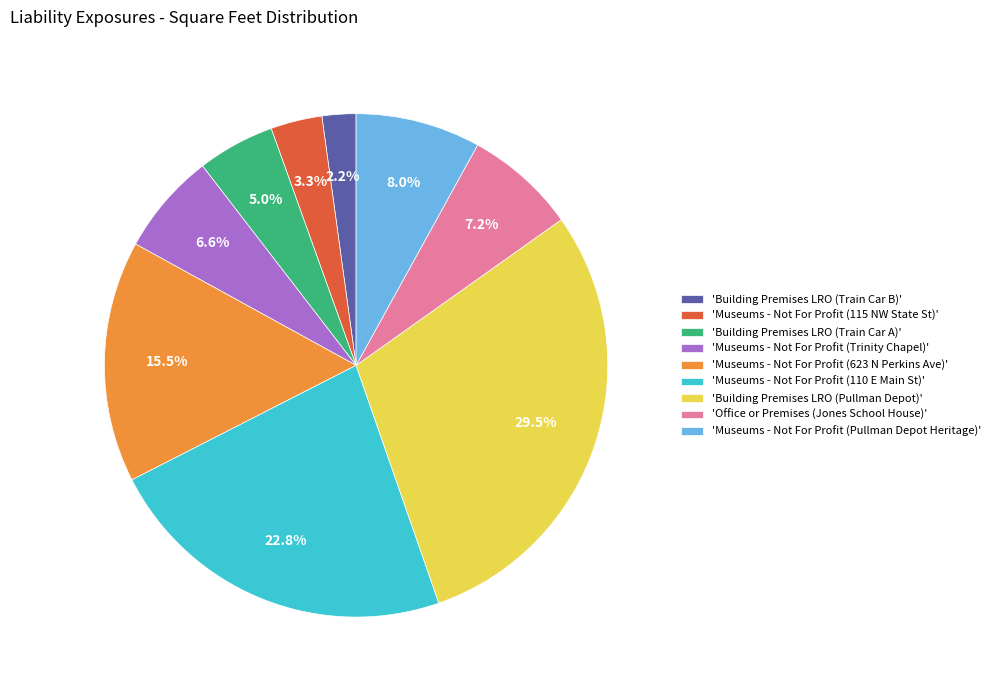

How many segments does this pie chart have?

9